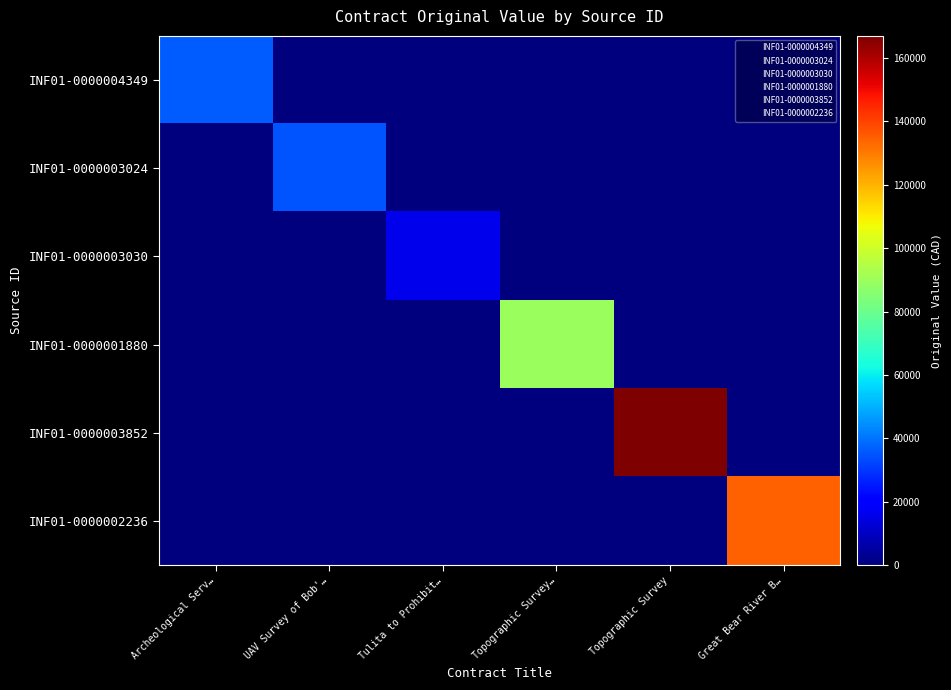

Which series has the widest spread of values?

INF01-0000003852